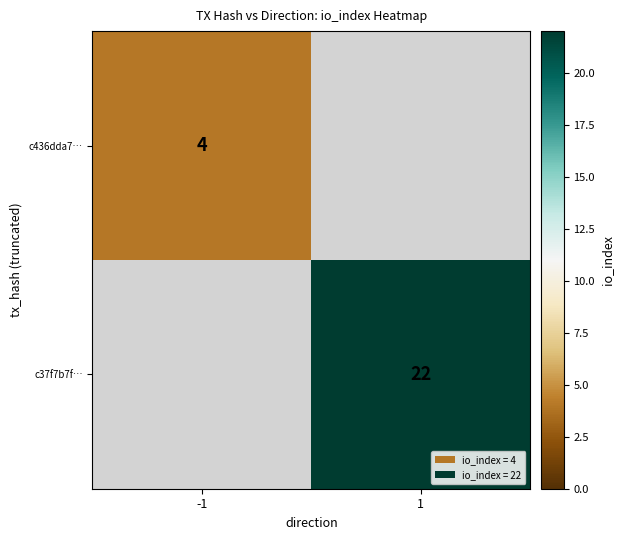

True or false: c436dda7… has a value of 7 at -1.

False